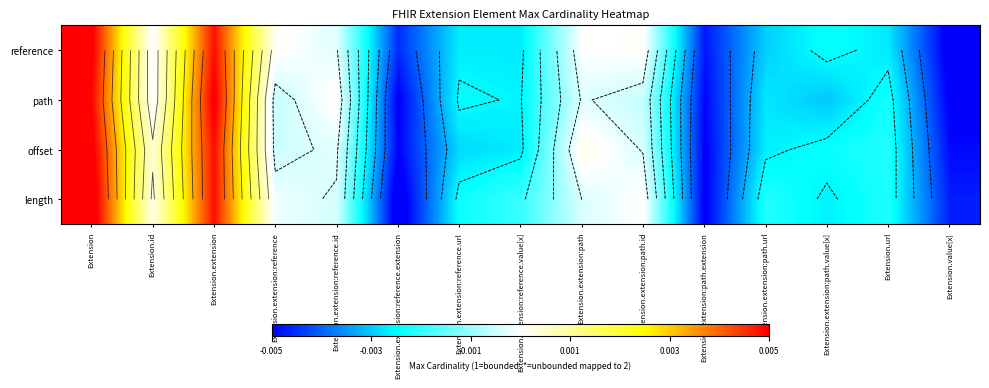

Between Extension.extension:reference and Extension.extension:path.url, which is larger?

Extension.extension:reference